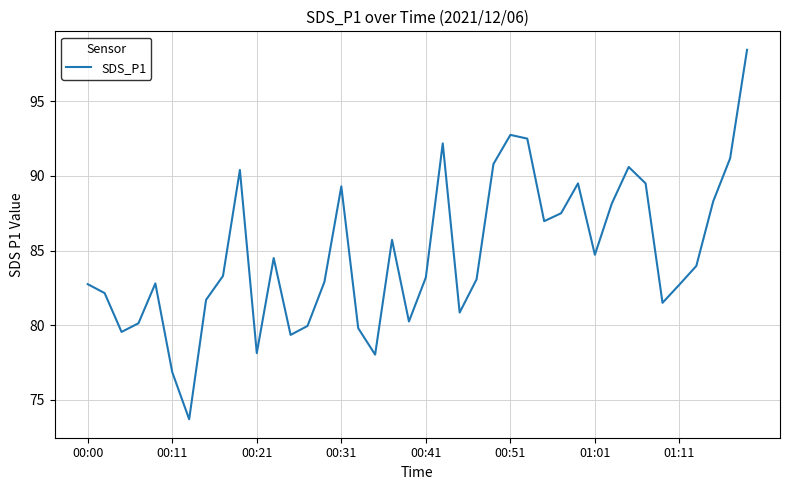

What is the smallest value displayed?

73.7